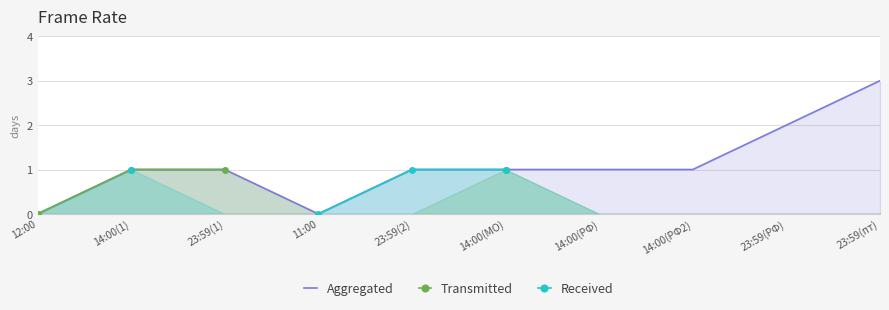

True or false: Aggregated and Transmitted cross at least once.

False